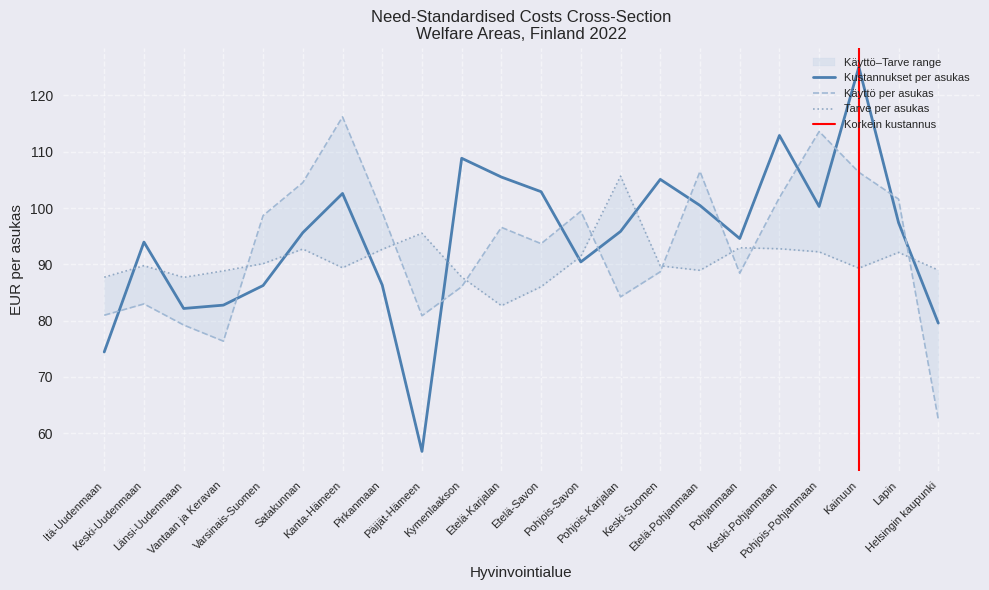

Reading right to left, extract all data points from this chart.

Kustannukset per asukas: Helsingin kaupunki=79.6	Lapin=97.4	Kainuun=125.1	Pohjois-Pohjanmaan=100.3	Keski-Pohjanmaan=112.9	Pohjanmaan=94.6	Etelä-Pohjanmaan=100.5	Keski-Suomen=105.1	Pohjois-Karjalan=95.8	Pohjois-Savon=90.4	Etelä-Savon=102.9	Etelä-Karjalan=105.5	Kymenlaakson=108.8	Päijät-Hämeen=56.8	Pirkanmaan=86.3	Kanta-Hämeen=102.6	Satakunnan=95.6	Varsinais-Suomen=86.2	Vantaan ja Keravan=82.8	Länsi-Uudenmaan=82.2	Keski-Uudenmaan=94.0	Itä-Uudenmaan=74.4
Käyttö per asukas: Helsingin kaupunki=62.4	Lapin=101.6	Kainuun=106.4	Pohjois-Pohjanmaan=113.6	Keski-Pohjanmaan=101.9	Pohjanmaan=88.4	Etelä-Pohjanmaan=106.5	Keski-Suomen=88.7	Pohjois-Karjalan=84.2	Pohjois-Savon=99.4	Etelä-Savon=93.7	Etelä-Karjalan=96.6	Kymenlaakson=86.0	Päijät-Hämeen=80.9	Pirkanmaan=99.2	Kanta-Hämeen=116.2	Satakunnan=104.5	Varsinais-Suomen=98.7	Vantaan ja Keravan=76.4	Länsi-Uudenmaan=79.2	Keski-Uudenmaan=83.0	Itä-Uudenmaan=81.0
Tarve per asukas: Helsingin kaupunki=89.0	Lapin=92.1	Kainuun=89.3	Pohjois-Pohjanmaan=92.2	Keski-Pohjanmaan=92.8	Pohjanmaan=92.9	Etelä-Pohjanmaan=88.9	Keski-Suomen=89.7	Pohjois-Karjalan=105.7	Pohjois-Savon=91.4	Etelä-Savon=86.0	Etelä-Karjalan=82.7	Kymenlaakson=87.7	Päijät-Hämeen=95.5	Pirkanmaan=92.7	Kanta-Hämeen=89.4	Satakunnan=92.7	Varsinais-Suomen=90.1	Vantaan ja Keravan=88.8	Länsi-Uudenmaan=87.7	Keski-Uudenmaan=89.8	Itä-Uudenmaan=87.7